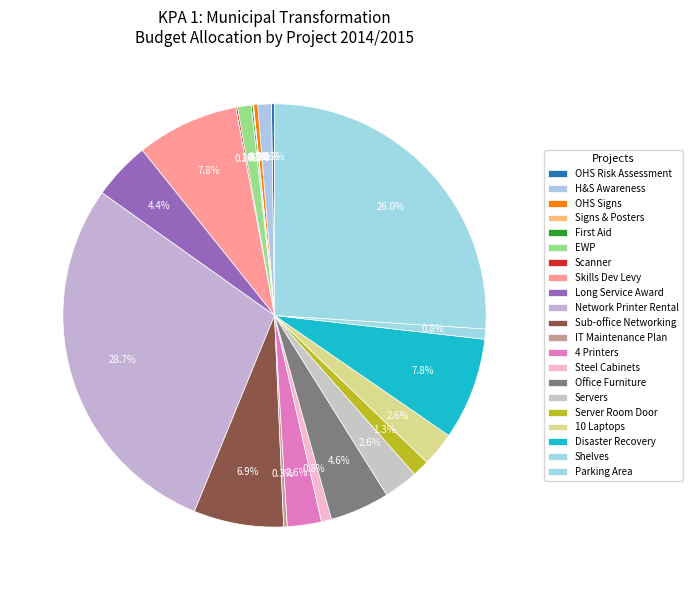

Is it true that Scanner is 1% of the pie?

False